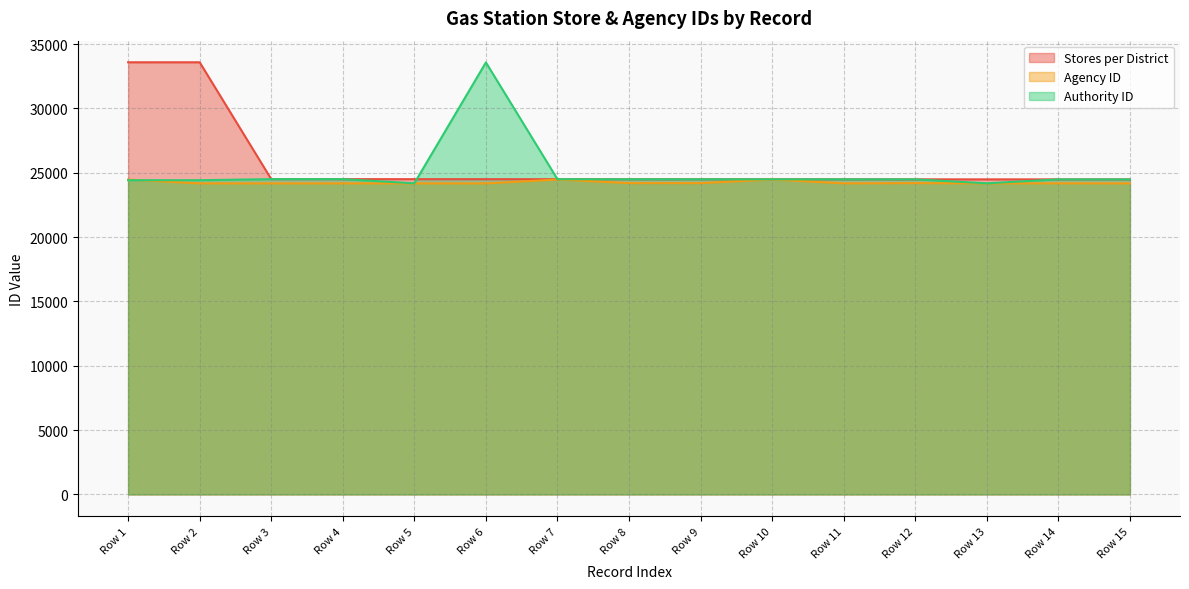

How many interior local valleys does the Agency ID series have?

2